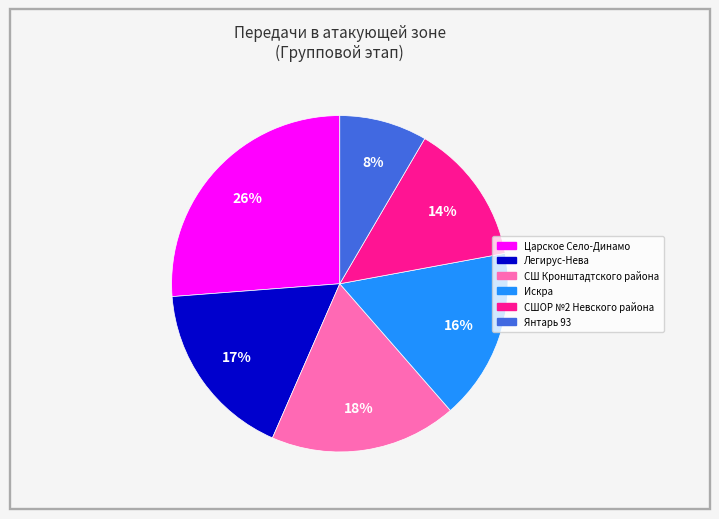

Between Царское Село-Динамо and Легирус-Нева, which is larger?

Царское Село-Динамо